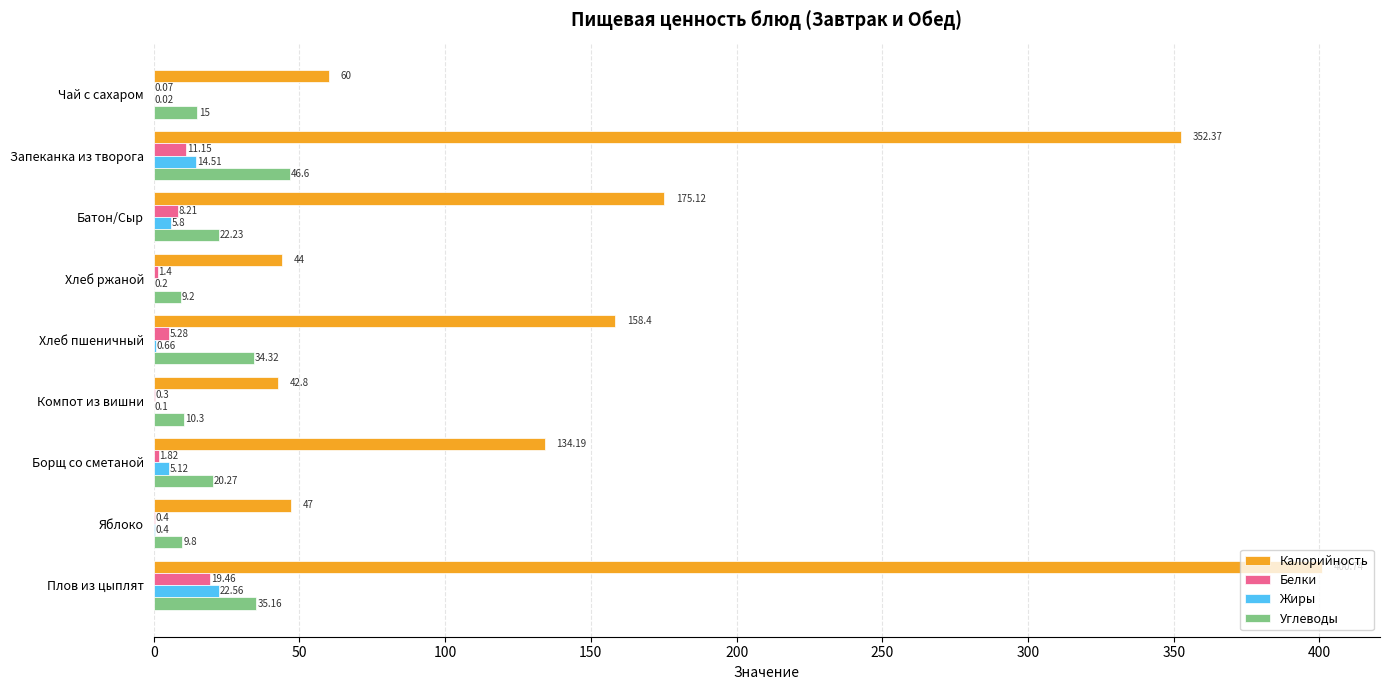

Between Хлеб пшеничный and Компот из вишни, which series saw the biggest shift?

Калорийность